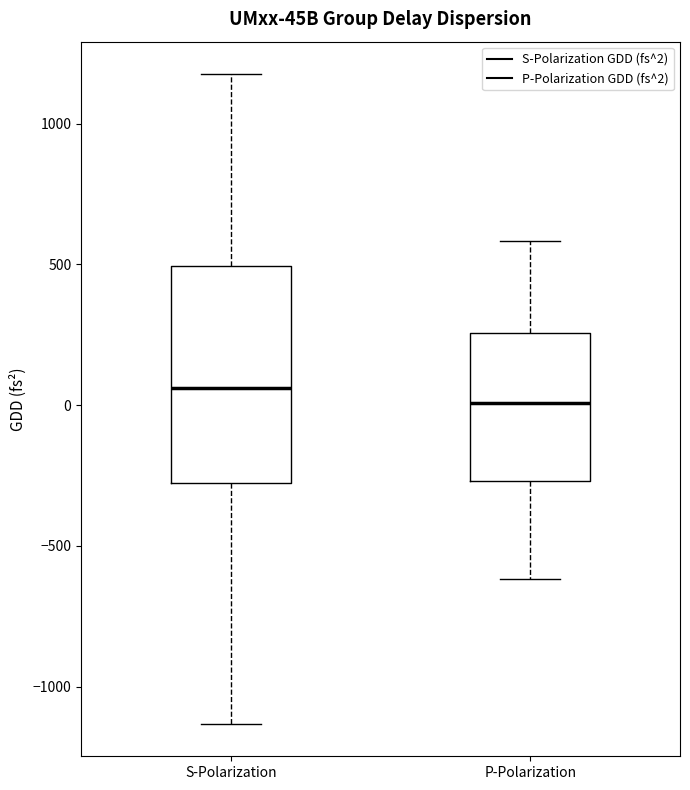

Reading left to right, read every box against the y-axis: the position of its median line, the range the box covers, and the ends of its whiskers. The values are not printed on the chart, so give them approximately, as read against the axis.

S-Polarization: median 50, box -300 to 500, whiskers -1150 to 1200
P-Polarization: median 0, box -250 to 250, whiskers -600 to 600